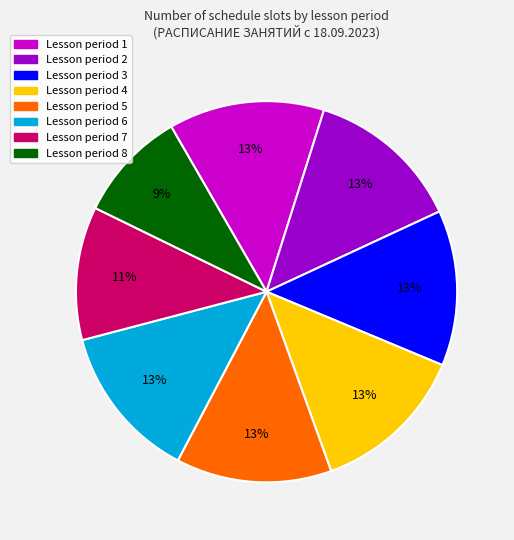

Does any single category account for the majority?

No